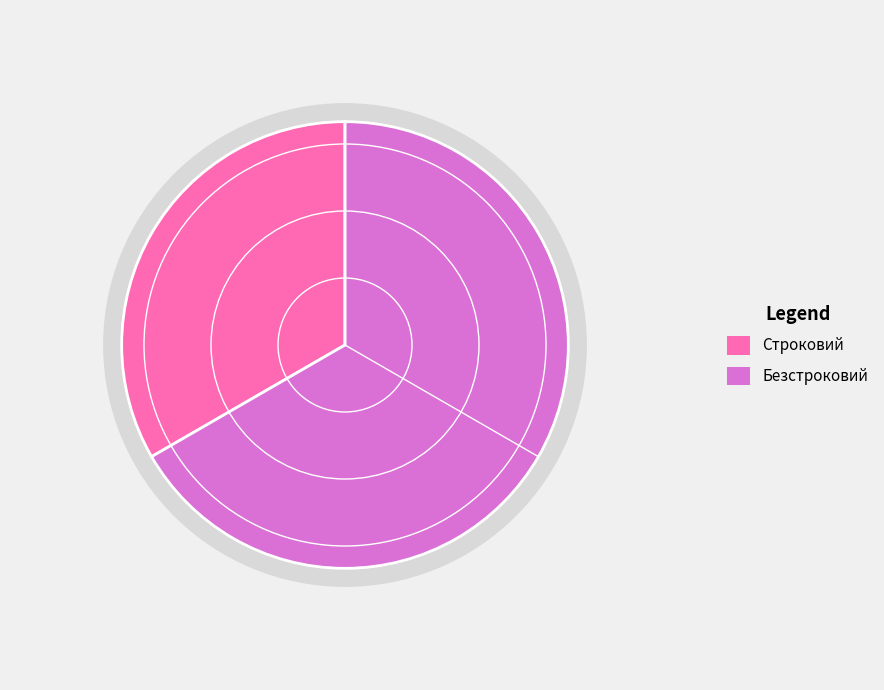

How many slices are in this pie chart?

2